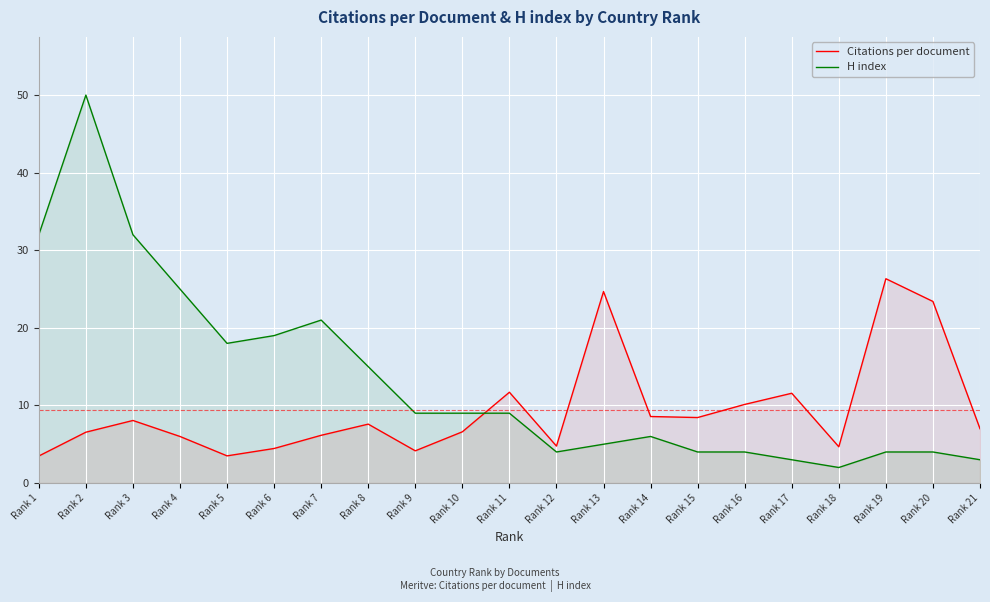

Reading right to left, extract all data points from this chart.

Citations per document: Rank 21=7.0	Rank 20=23.4	Rank 19=26.3	Rank 18=4.7	Rank 17=11.6	Rank 16=10.1	Rank 15=8.4	Rank 14=8.6	Rank 13=24.7	Rank 12=4.8	Rank 11=11.7	Rank 10=6.6	Rank 9=4.2	Rank 8=7.6	Rank 7=6.2	Rank 6=4.5	Rank 5=3.5	Rank 4=6.0	Rank 3=8.1	Rank 2=6.5	Rank 1=3.5
H index: Rank 21=3.0	Rank 20=4.0	Rank 19=4.0	Rank 18=2.0	Rank 17=3.0	Rank 16=4.0	Rank 15=4.0	Rank 14=6.0	Rank 13=5.0	Rank 12=4.0	Rank 11=9.0	Rank 10=9.0	Rank 9=9.0	Rank 8=15.0	Rank 7=21.0	Rank 6=19.0	Rank 5=18.0	Rank 4=25.0	Rank 3=32.0	Rank 2=50.0	Rank 1=32.0